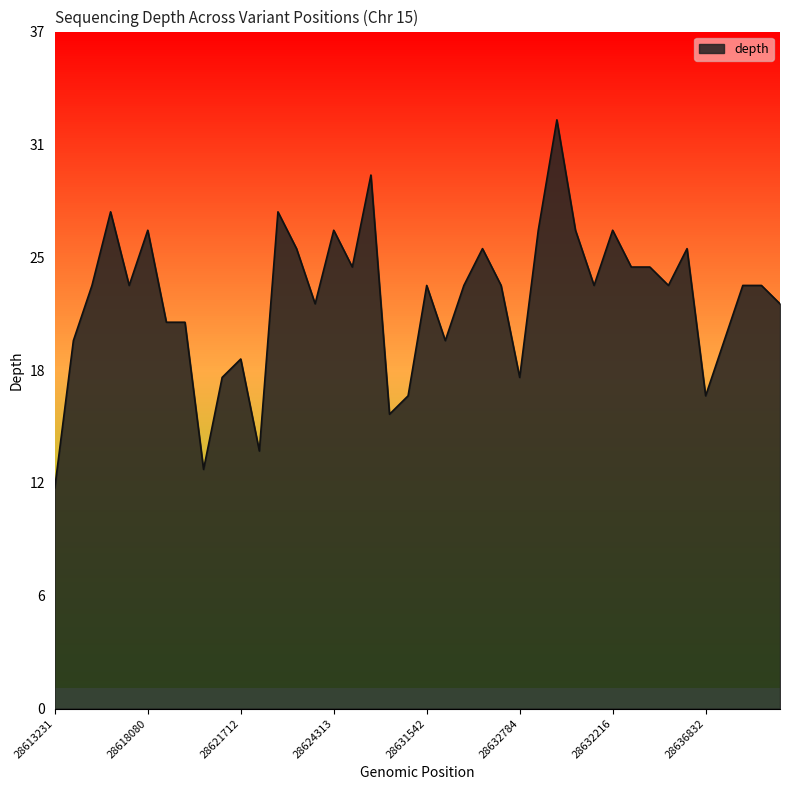

Reading left to right, extract all data points from this chart.

28613231=12	28613984=20	28614196=23	28614468=27	28615610=23	28618080=26	28619982=21	28620745=21	28621523=13	28621615=18	28621712=19	28622758=14	28624153=27	28624199=25	28624258=22	28624313=26	28624352=24	28624605=29	28627608=16	28631340=17	28631542=23	28631813=20	28631994=23	28632237=25	28632516=23	28632784=18	28632864=26	28634288=32	28635242=26	28632196=23	28632216=26	28632252=24	28632254=24	28632264=23	28632234=25	28636832=17	28637054=20	28638887=23	28639286=23	28639438=22